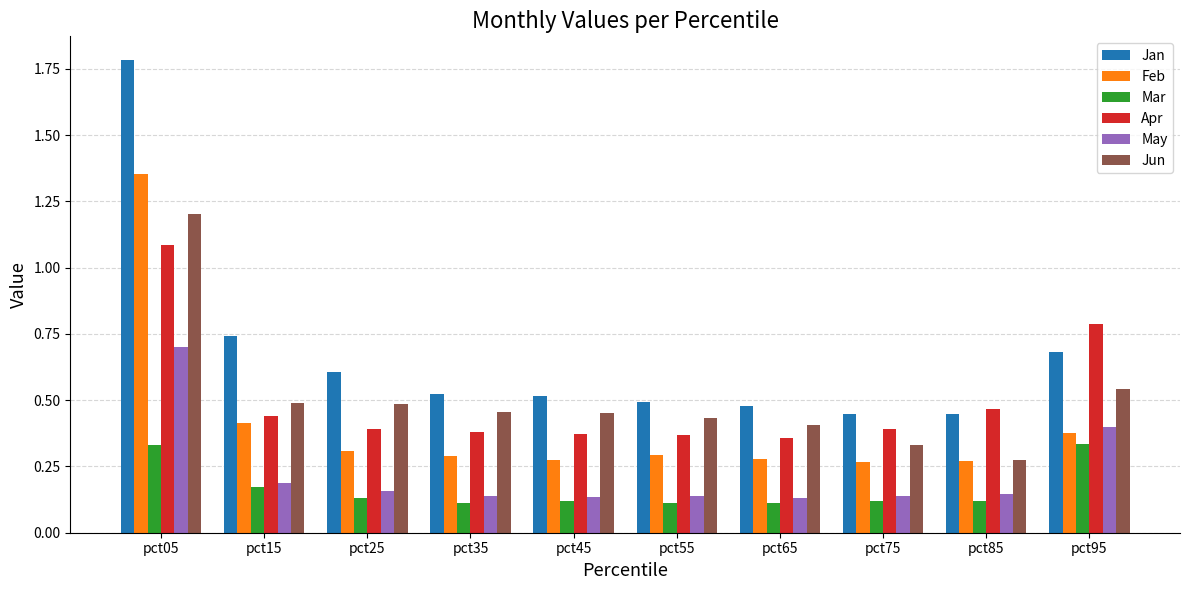

At pct35, list the series in order from smallest to largest.

Mar, May, Feb, Apr, Jun, Jan